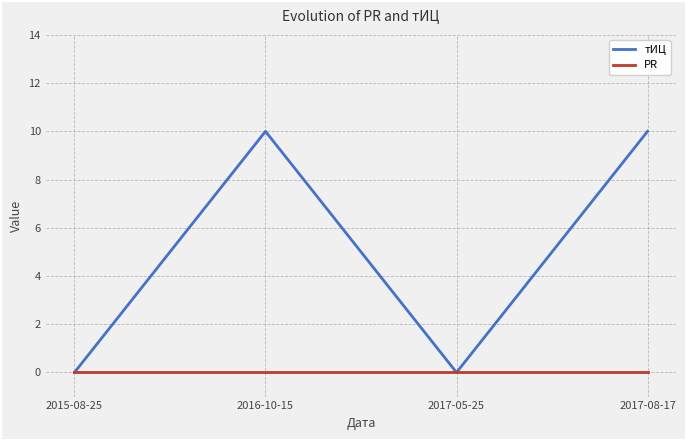

Is this an area chart (filled region under the line)?

No